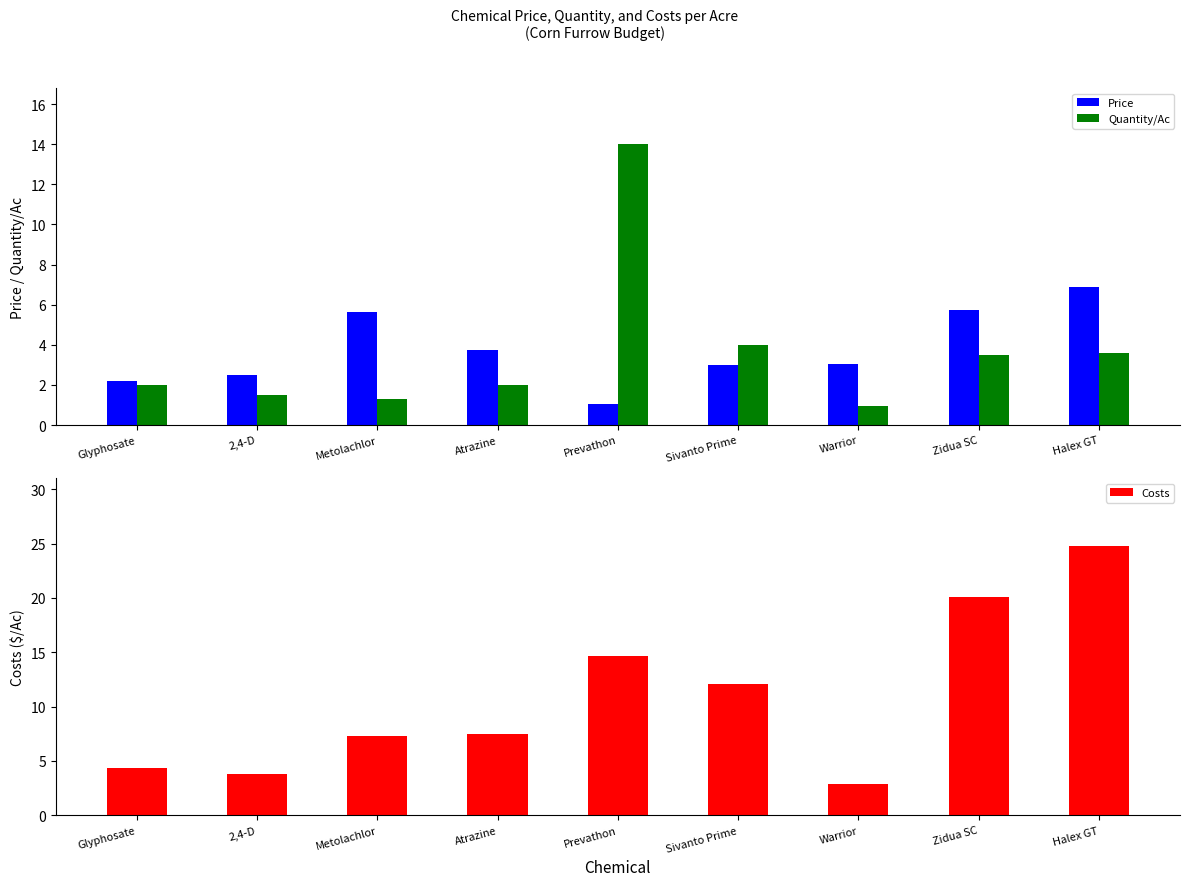

Read the Costs value at 2,4-D.

3.8